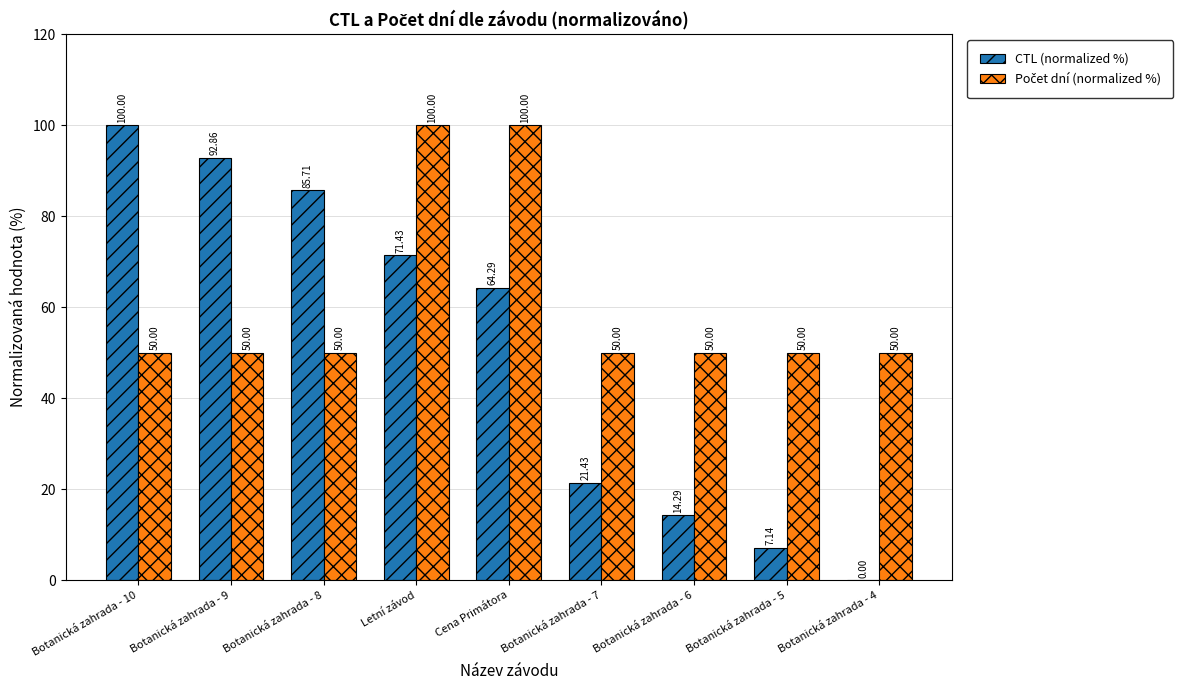

Where is CTL (normalized %) nearest to the value 50?

Cena Primátora